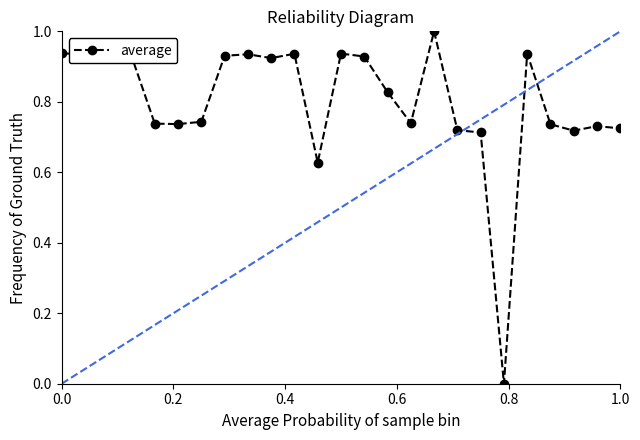

True or false: the data has more than 1 interior local peaks.

True